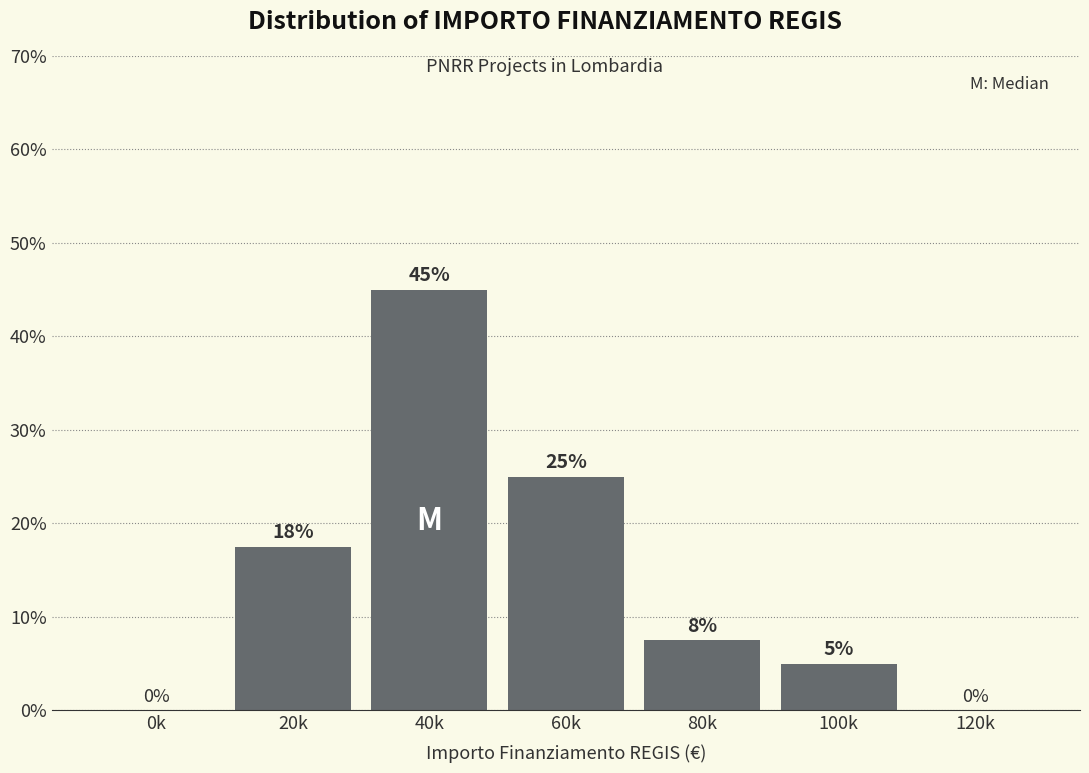

Which label corresponds to the largest value in the chart?

40k